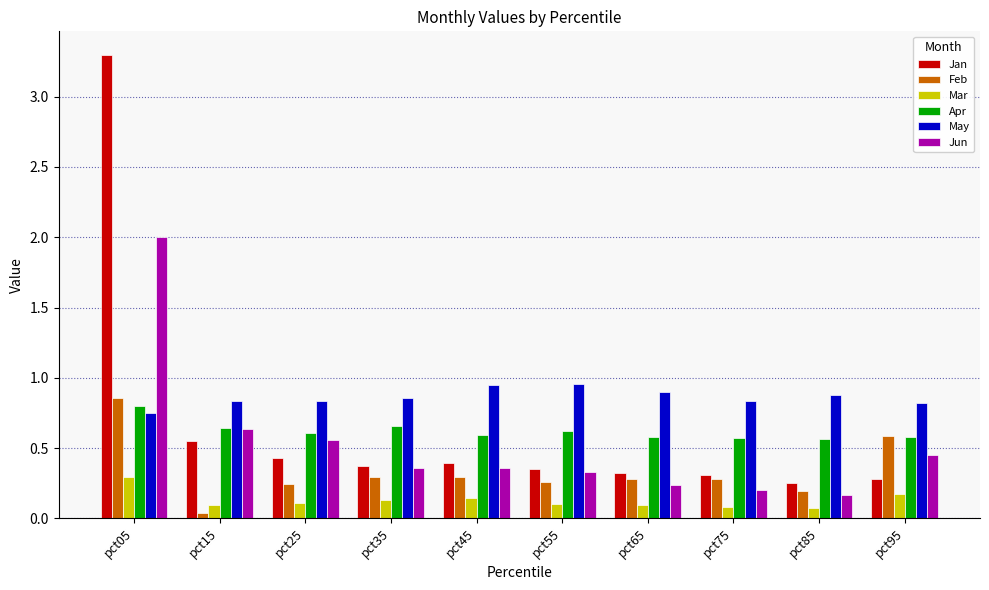

At which category does the chart reach its peak across all series?

pct05